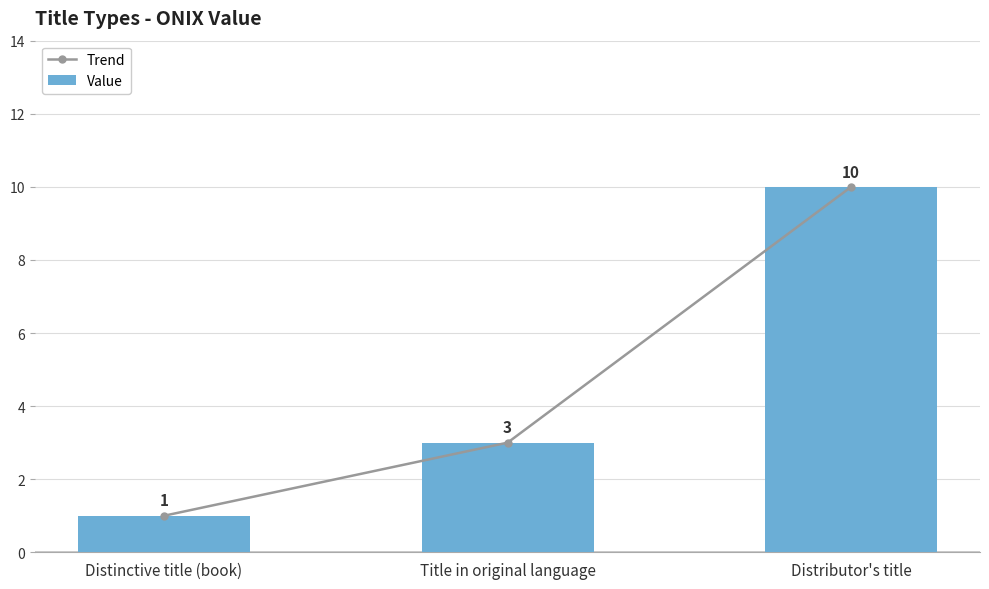

Rank the series by their maximum value, from highest to lowest.

Trend, Value